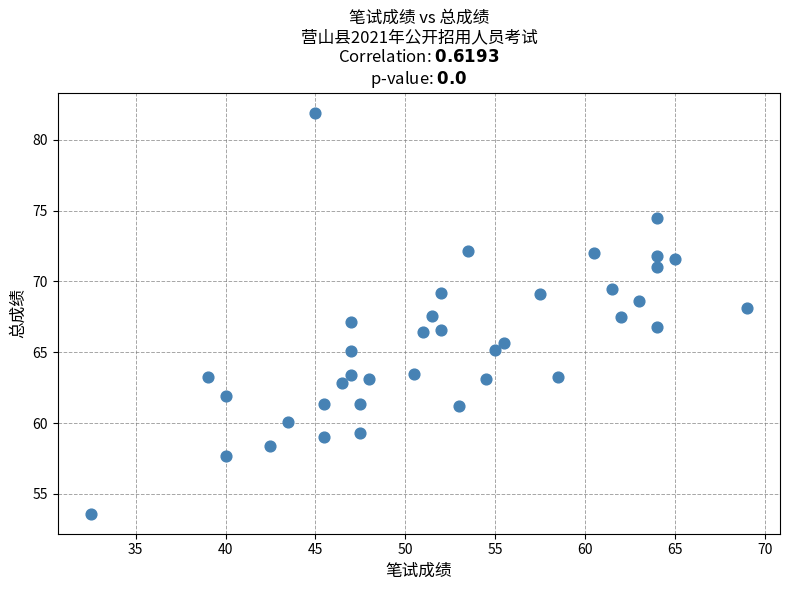

What is the range of Y values (max minus min)?

28.3